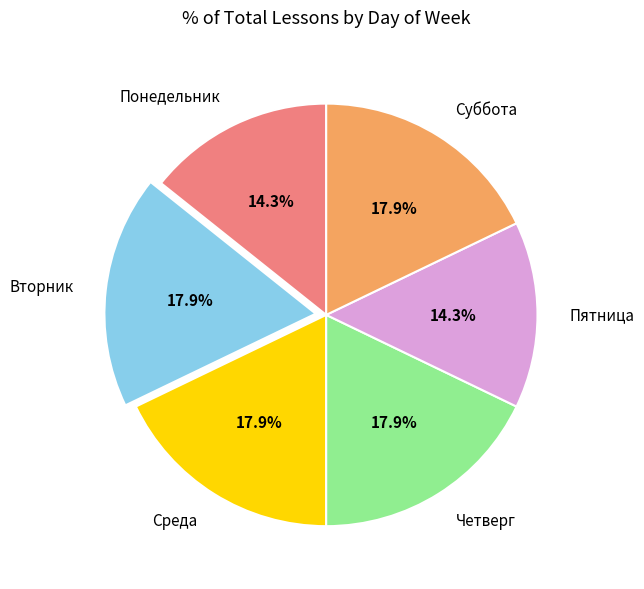

Is the sum of Среда and Вторник greater than half?

No